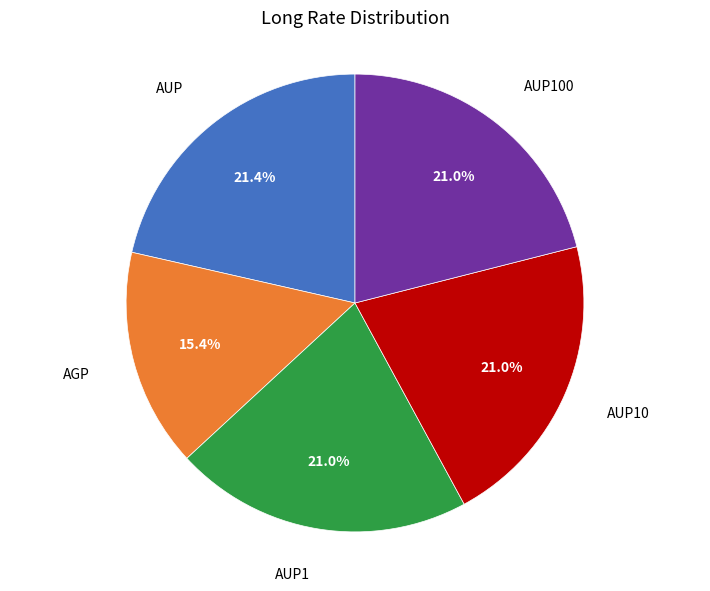

What is the total percentage of AGP and AUP100?

36.5%